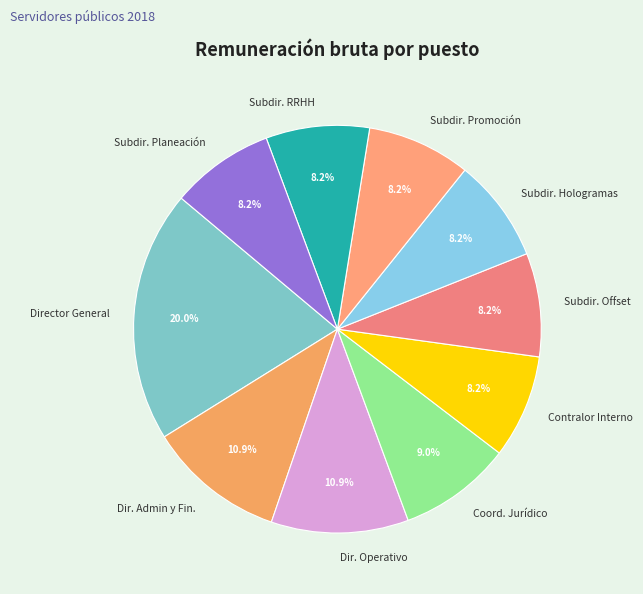

Which category has the biggest portion of the pie?

Director General